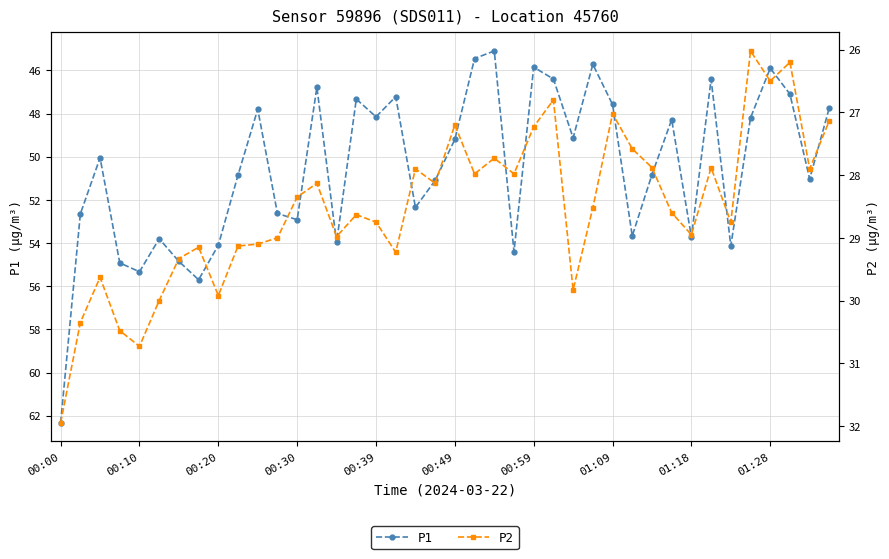

Reading left to right, extract all data points from this chart.

P1: 62.3	52.6	50.0	54.9	55.3	53.8	54.9	55.7	54.1	50.9	47.8	52.6	52.9	46.8	54.0	47.3	48.1	47.2	52.4	51.1	49.2	45.5	45.1	54.4	45.9	46.4	49.1	45.7	47.6	53.7	50.8	48.3	53.7	46.4	54.1	48.2	45.9	47.1	51.0	47.7
P2: 31.9	30.4	29.6	30.5	30.7	30.0	29.3	29.1	29.9	29.1	29.1	29.0	28.4	28.1	29.0	28.6	28.8	29.2	27.9	28.1	27.2	28.0	27.7	28.0	27.2	26.8	29.8	28.5	27.0	27.6	27.9	28.6	28.9	27.9	28.8	26.0	26.5	26.2	27.9	27.1